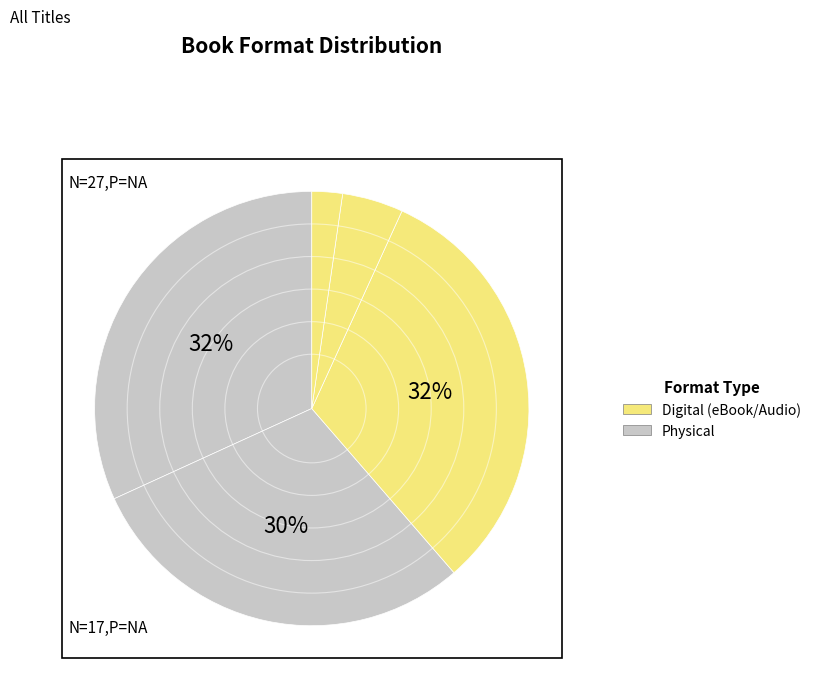

How many segments does this pie chart have?

5